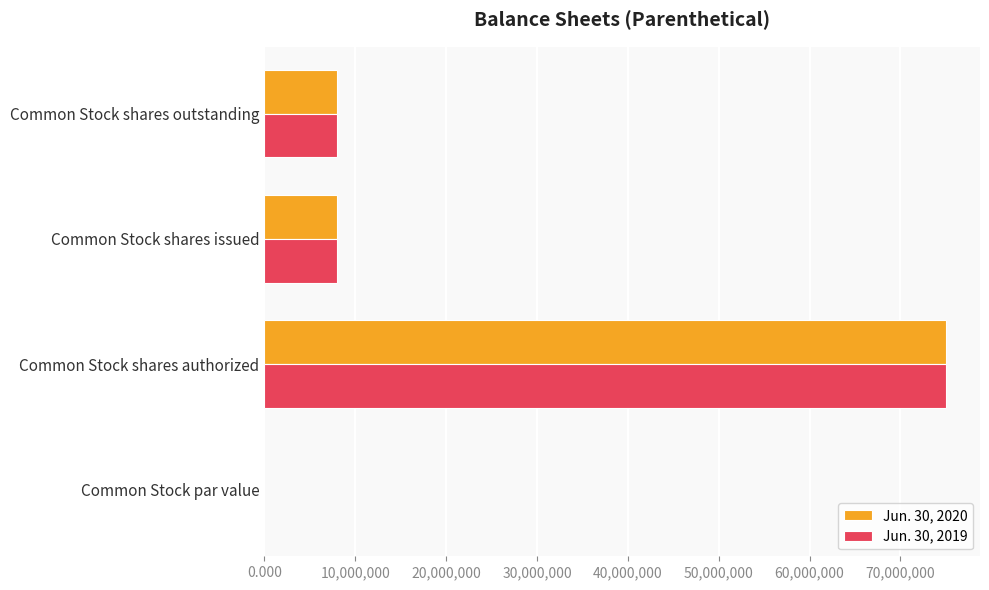

Is the value of Jun. 30, 2020 at Common Stock shares authorized greater than the value of Jun. 30, 2019 at Common Stock shares outstanding?

Yes